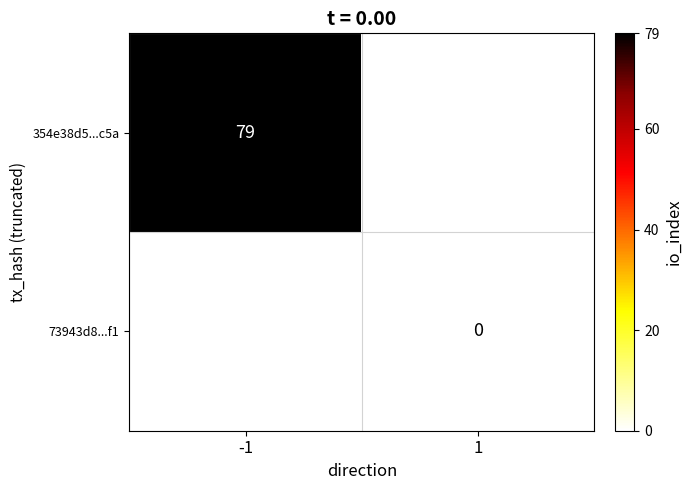

Is it true that 354e38d5...c5a equals 79 at -1?

True